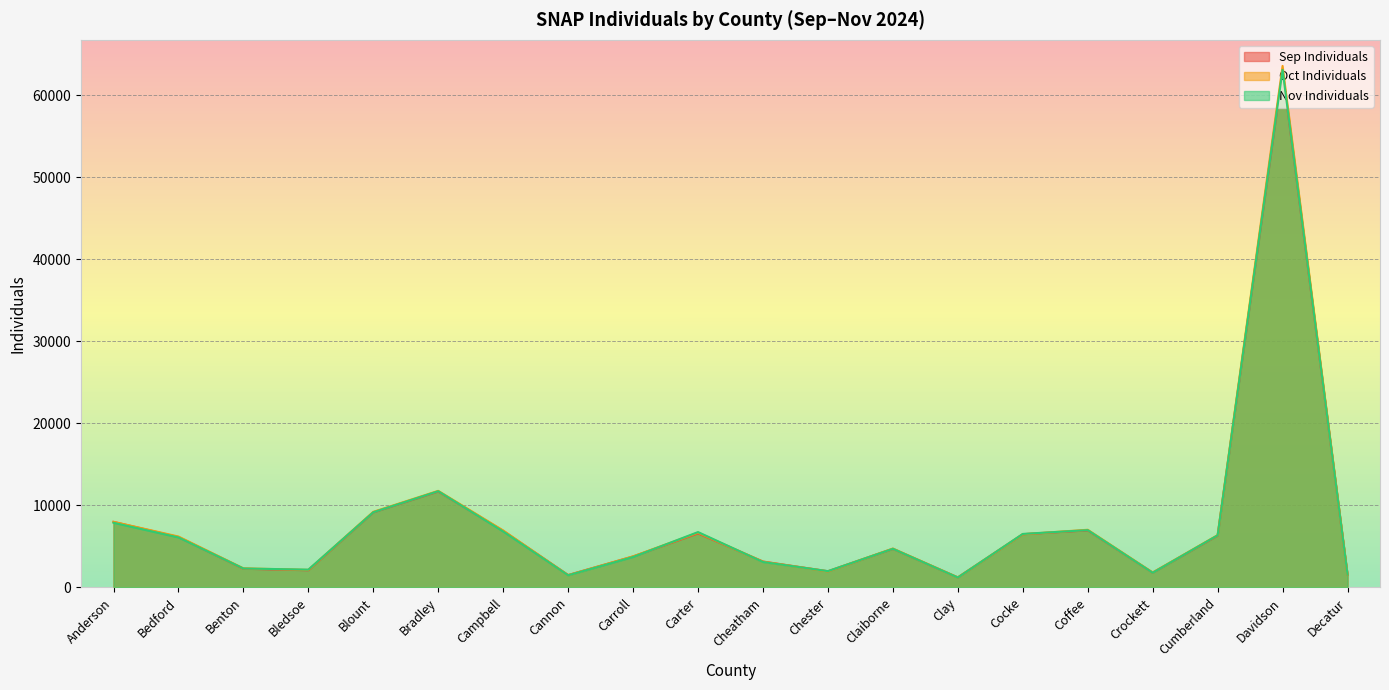

At which category does Nov Individuals reach its first local valley?

Bledsoe